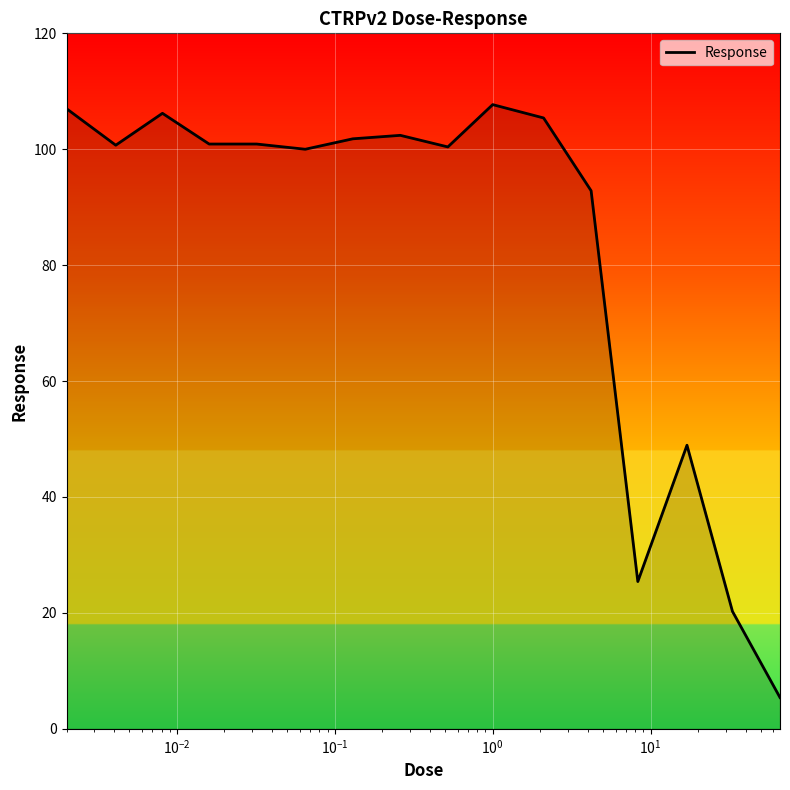

What is the minimum value shown in the chart?

5.4